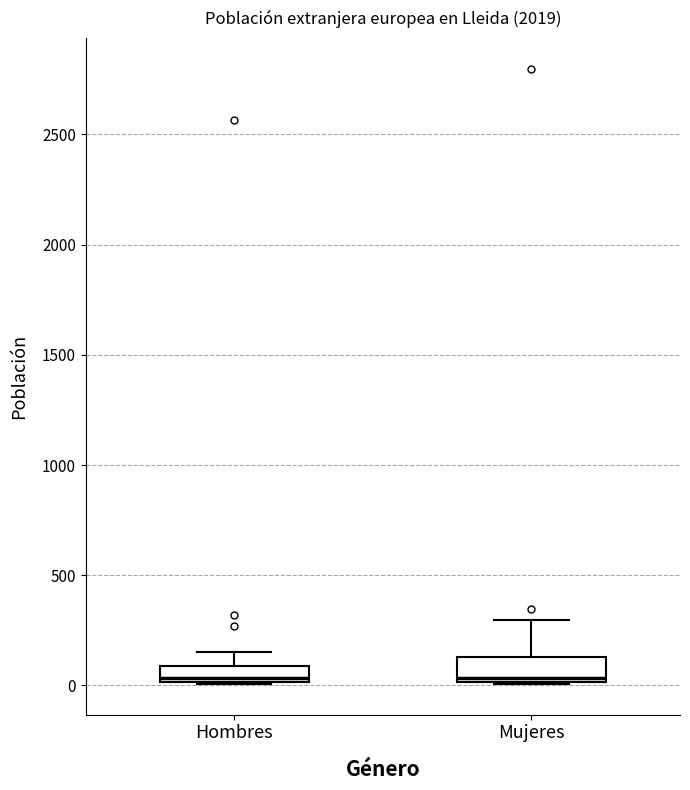

Where does the median line of the box for Hombres sit on the y-axis? The values are not printed on the chart, so give them approximately, as read against the axis.

50